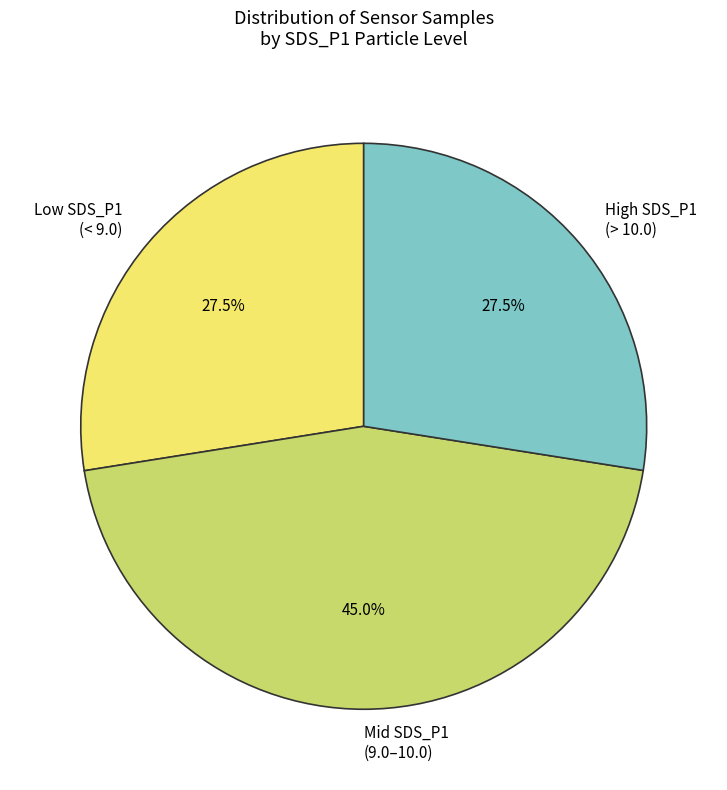

What is the ratio of the value at Low SDS_P1 (< 9.0) to the value at High SDS_P1 (> 10.0)?

1.0